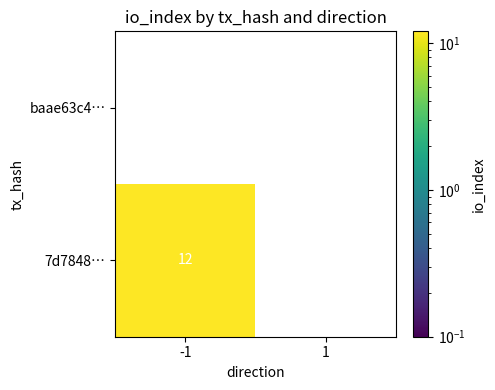

Reading right to left, what are all the values shown in this chart?

baae63c4…: 0	0
7d7848…: 0	12